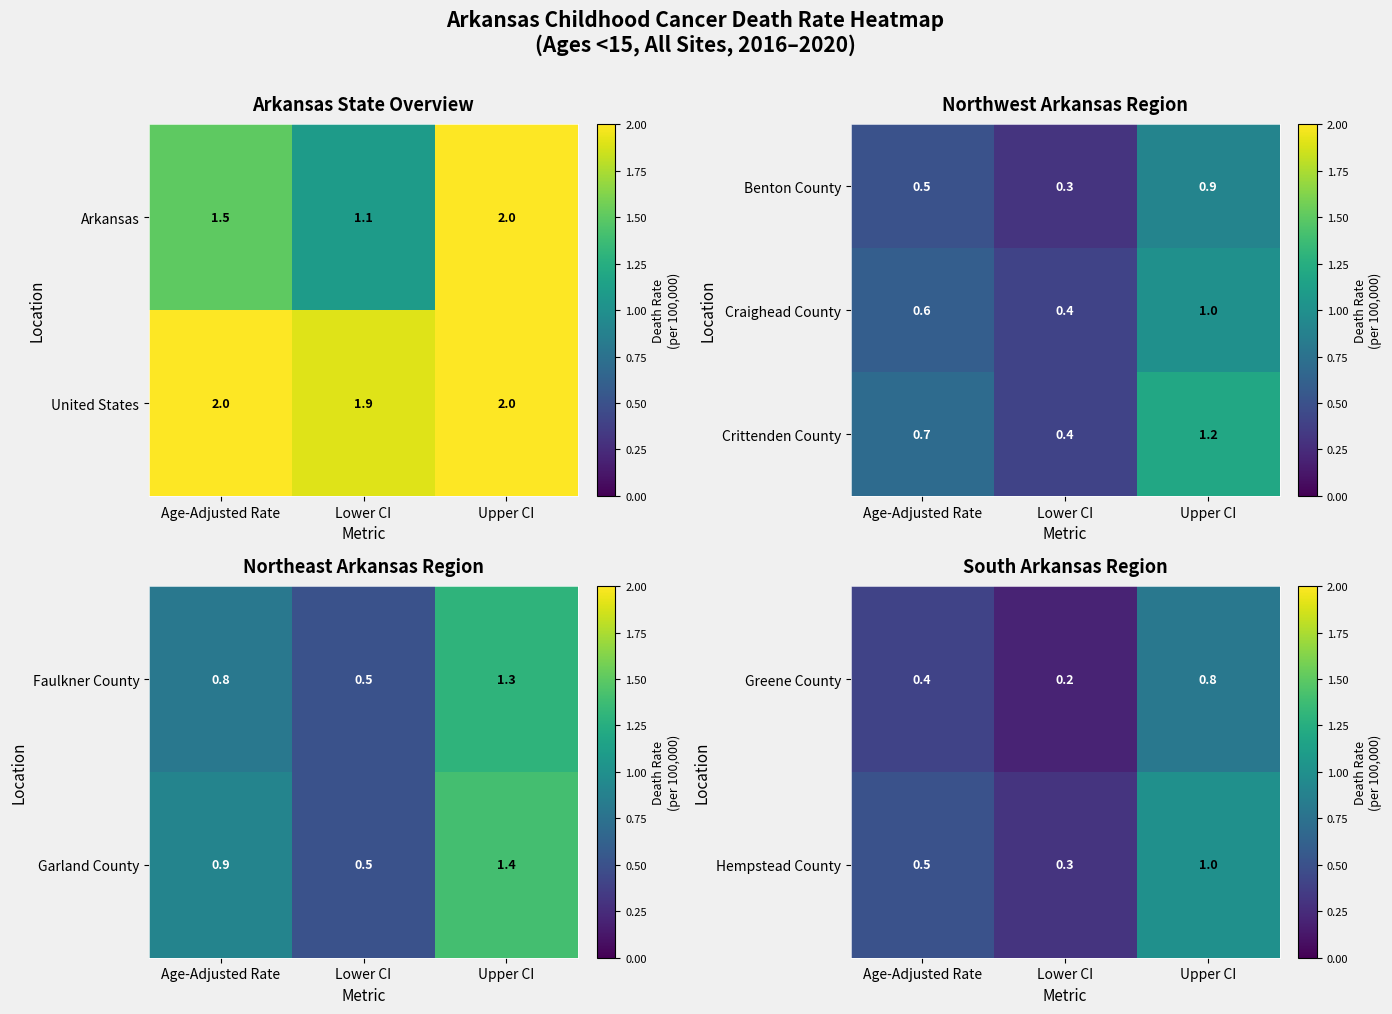

Read the Crittenden County value at Age-Adjusted Rate.

0.7